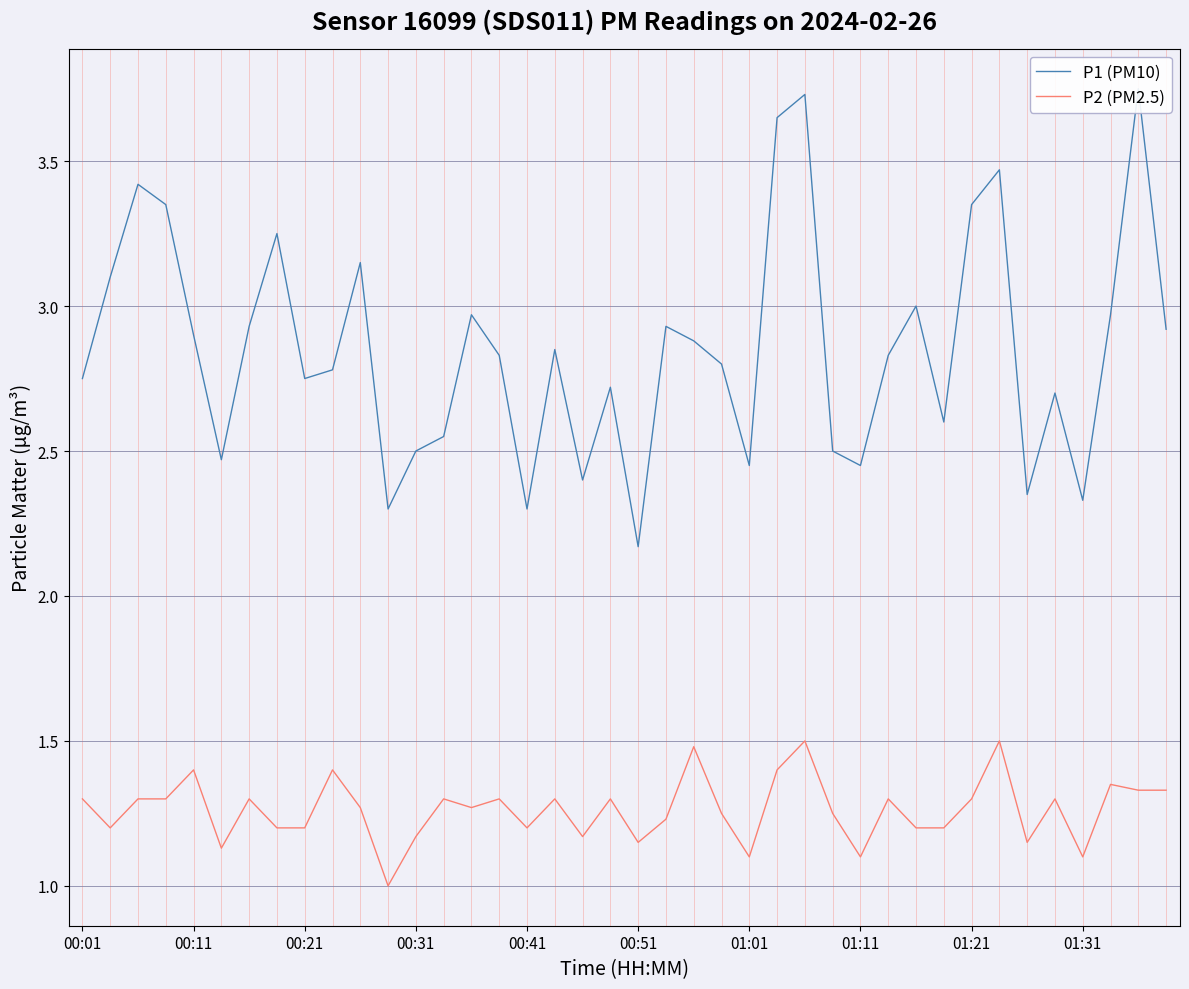

What is the greatest value displayed?

3.8